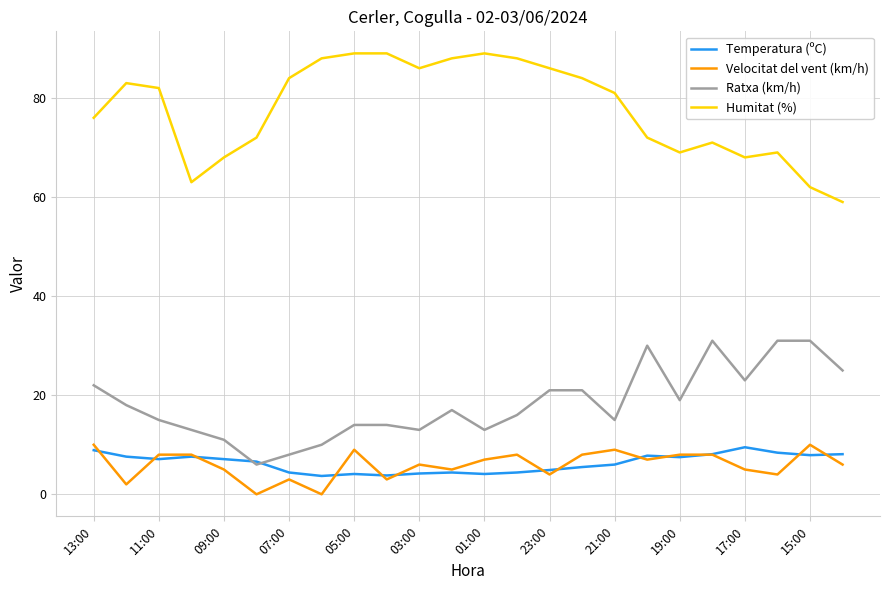

What is the average value of the Velocitat del vent (km/h) series?

6.0